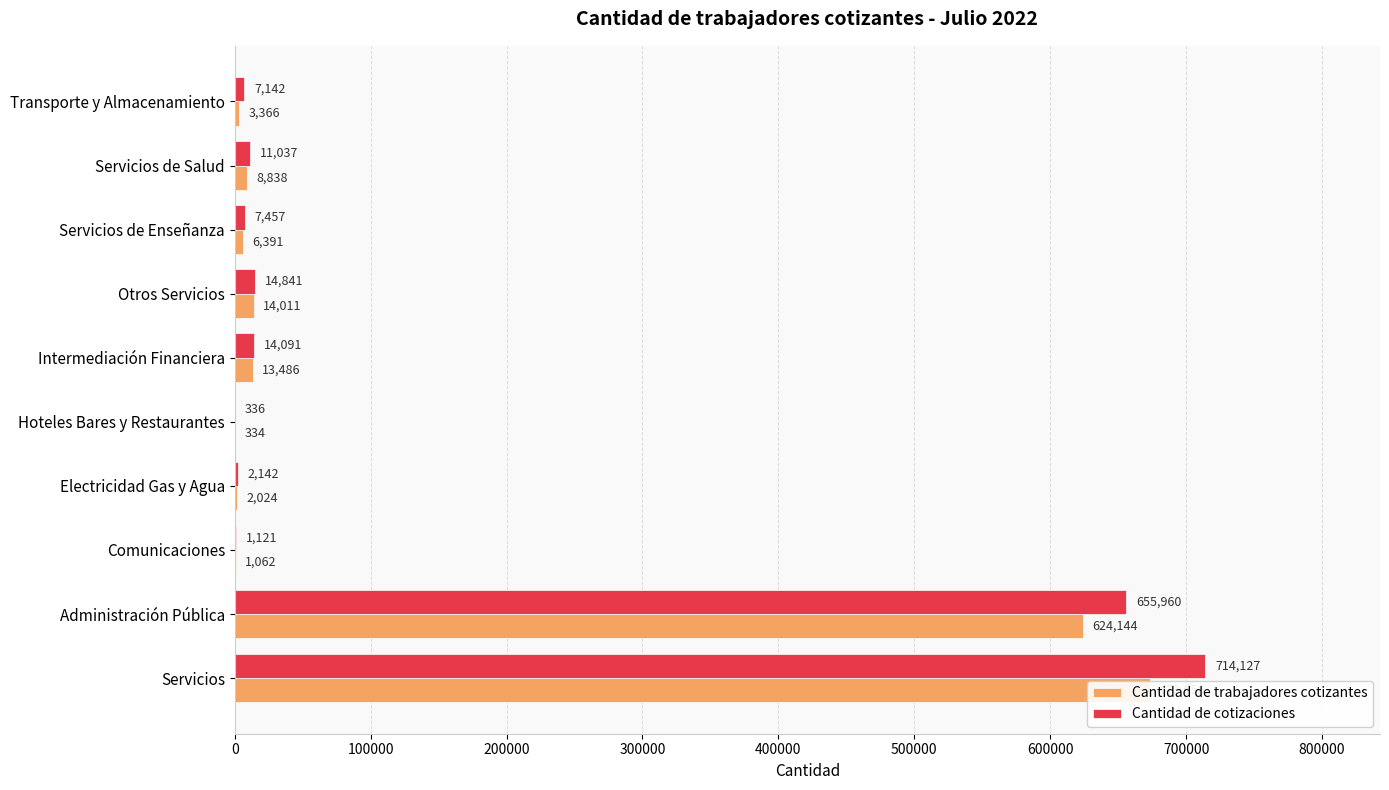

What is the difference between the maximum and second lowest values in the Cantidad de cotizaciones series?

713006